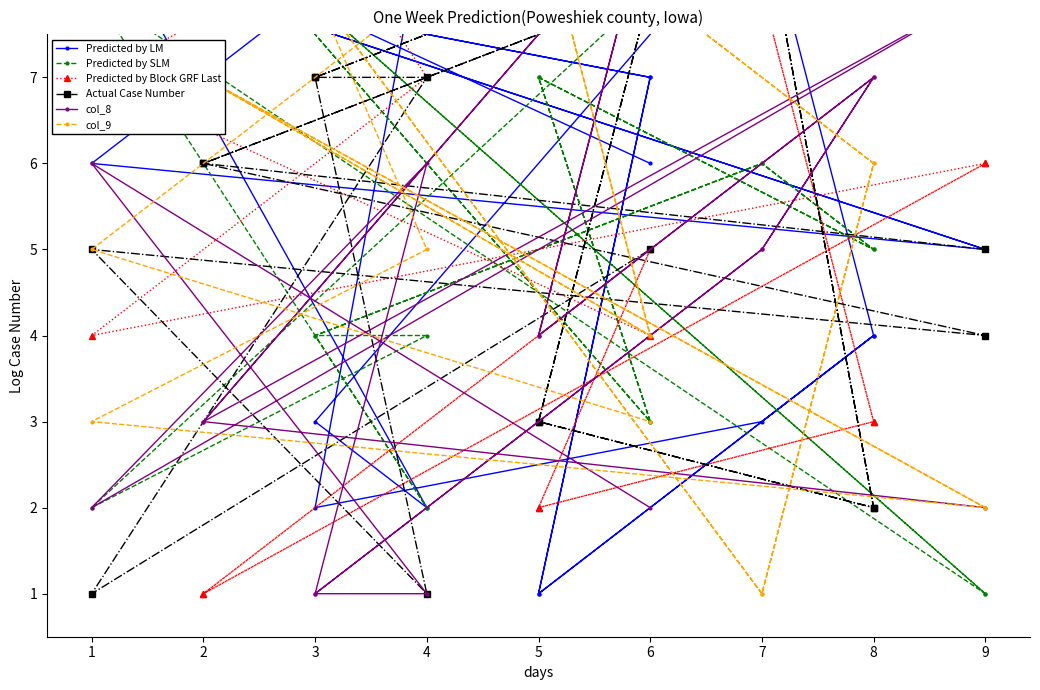

Which series has the largest total across all categories?

Predicted by LM